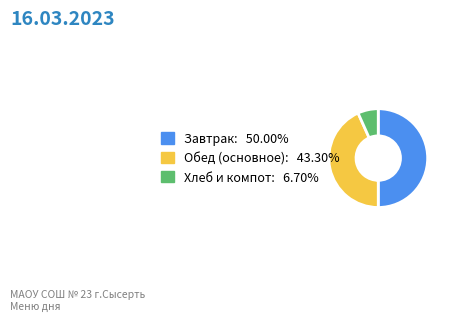

Count the number of slices in the pie.

3